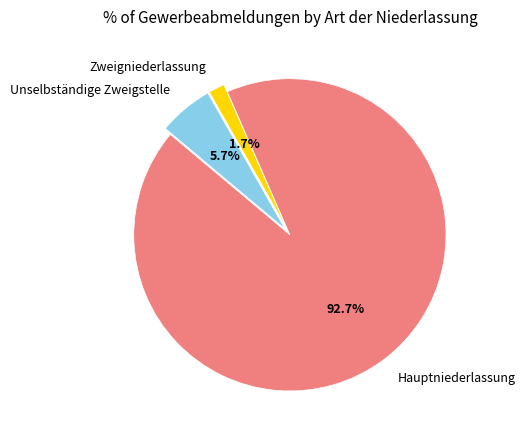

What is the total percentage of Unselbständige Zweigstelle and Hauptniederlassung?

98.3%